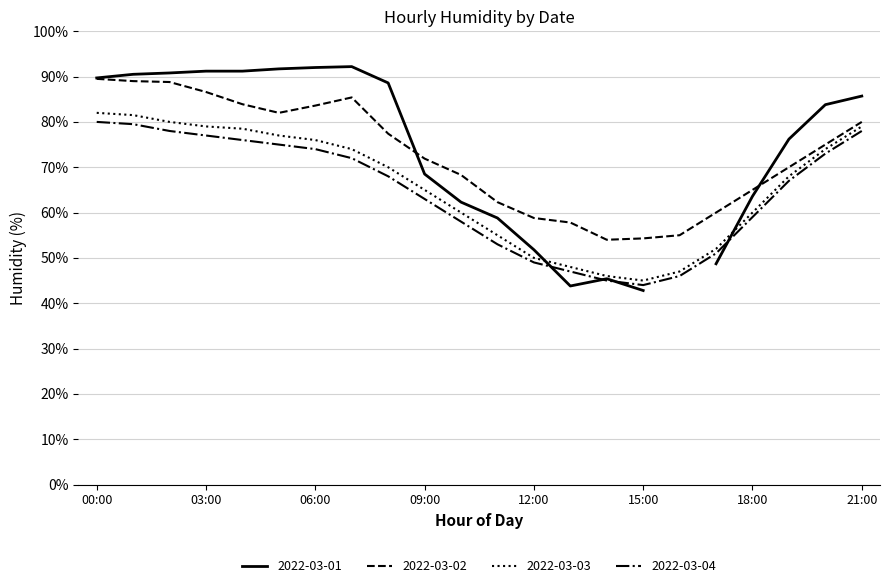

What is the minimum value for 2022-03-02?

54.0